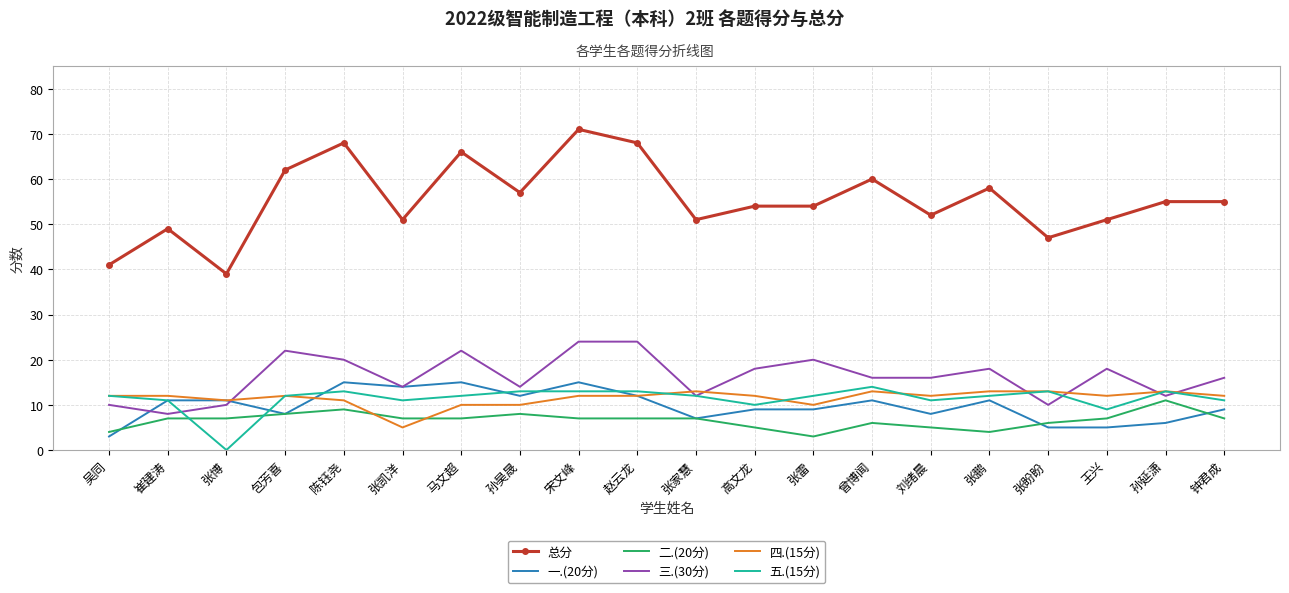

Count the number of data series in this chart.

6